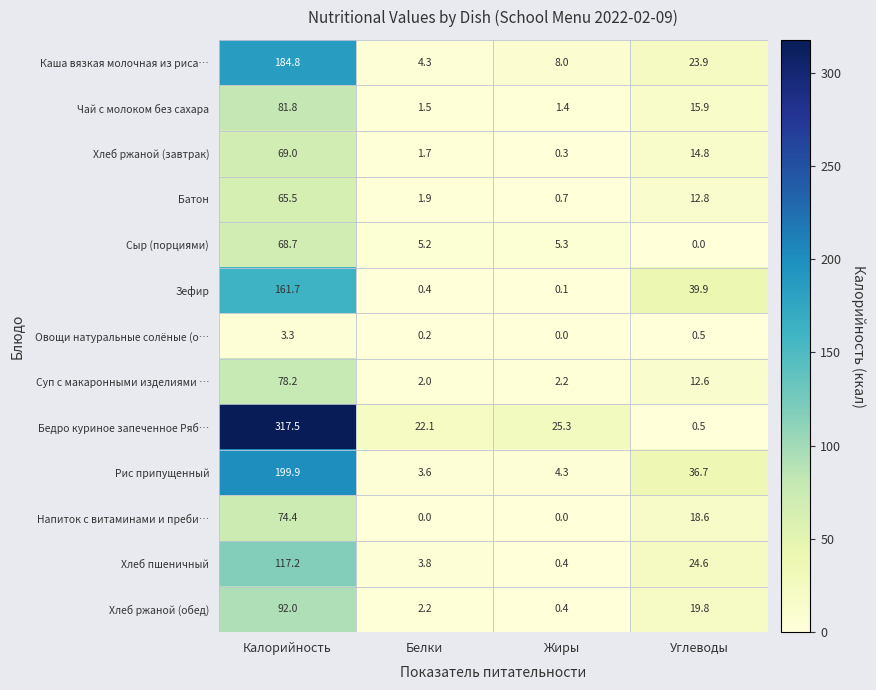

What is the spread (max minus min) of values at Жиры?

25.3